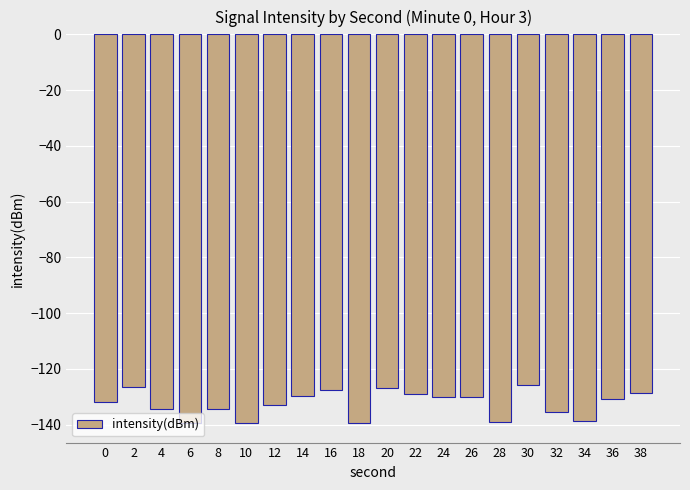

Are the bars horizontal?

No